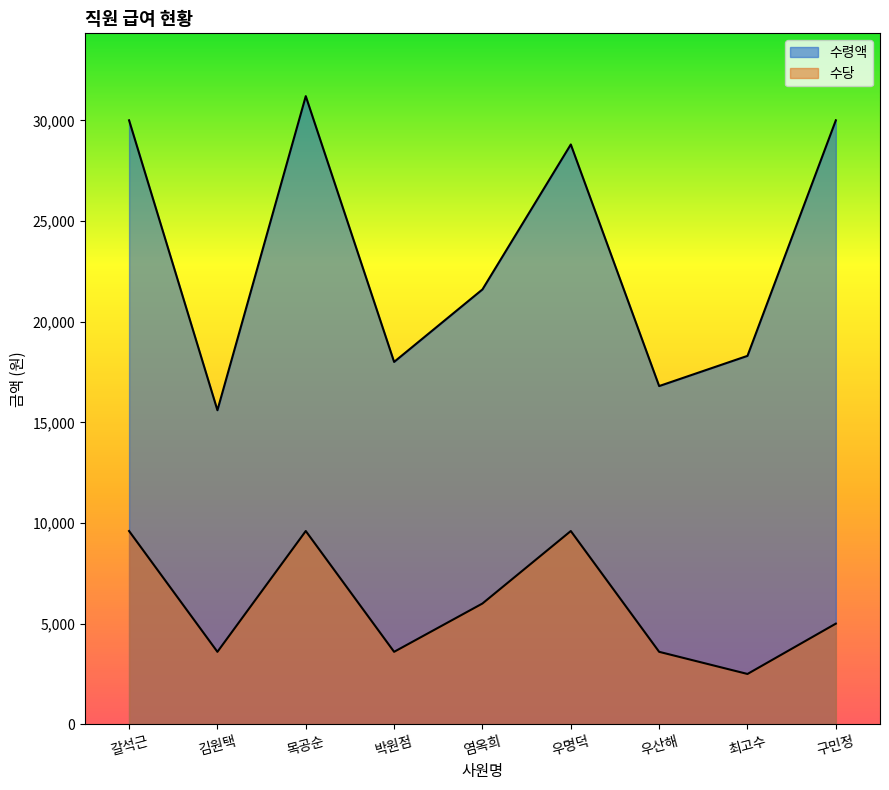

What is the spread (max minus min) of values at 구민정?

25000